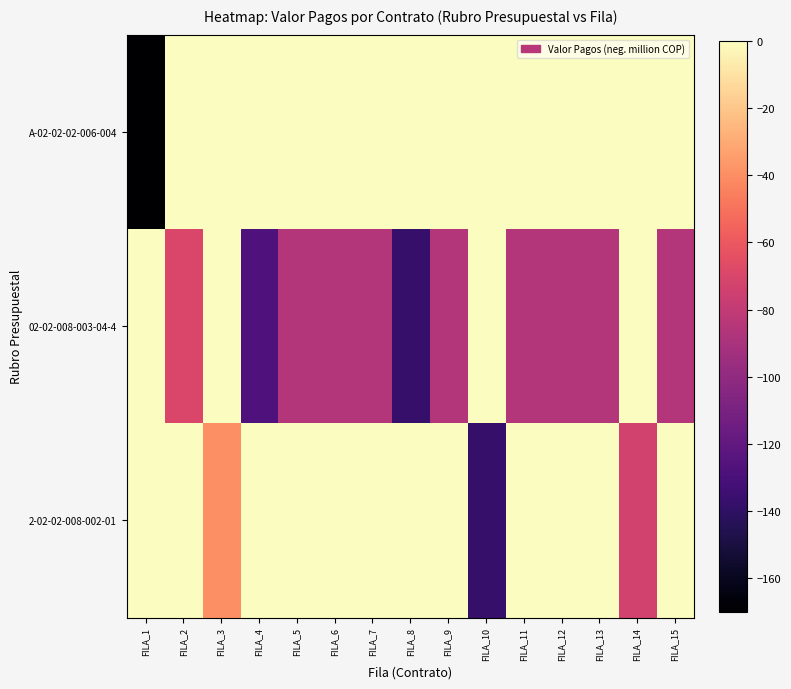

Which series has the largest total across all categories?

A-02-02-02-006-004